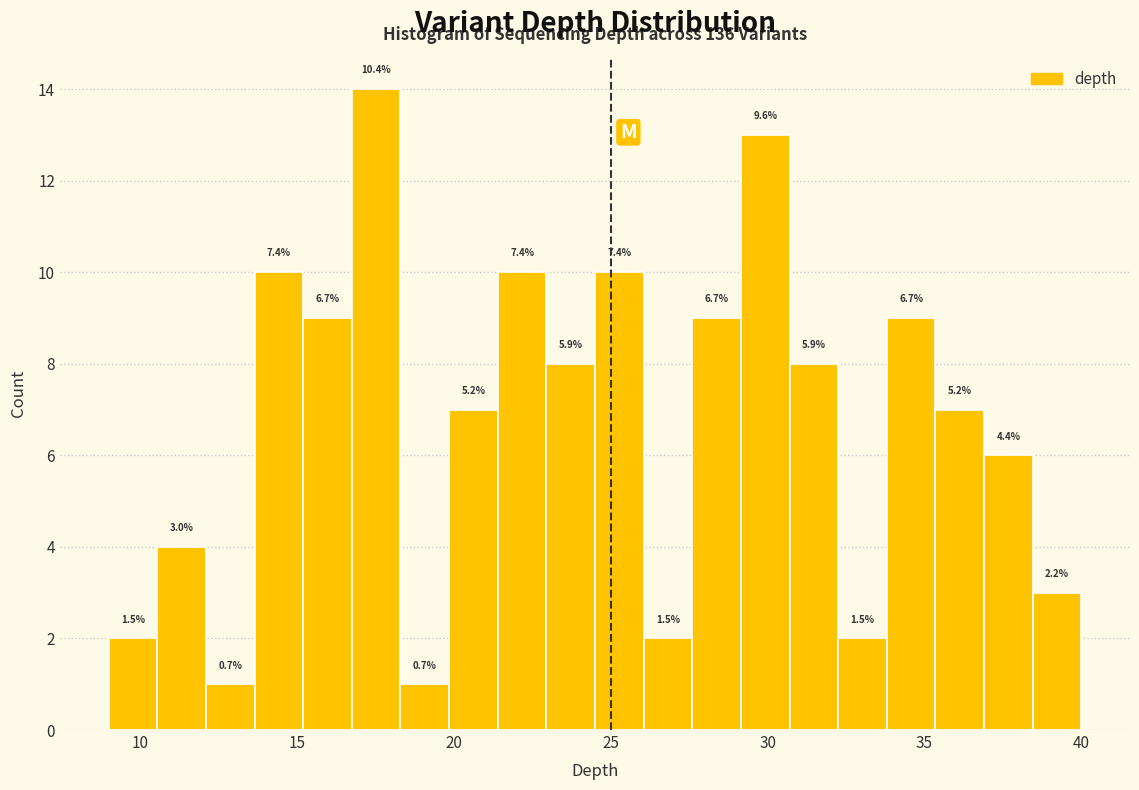

Read against the x-axis, roughly where is the centre of the tallest bar?

17.5